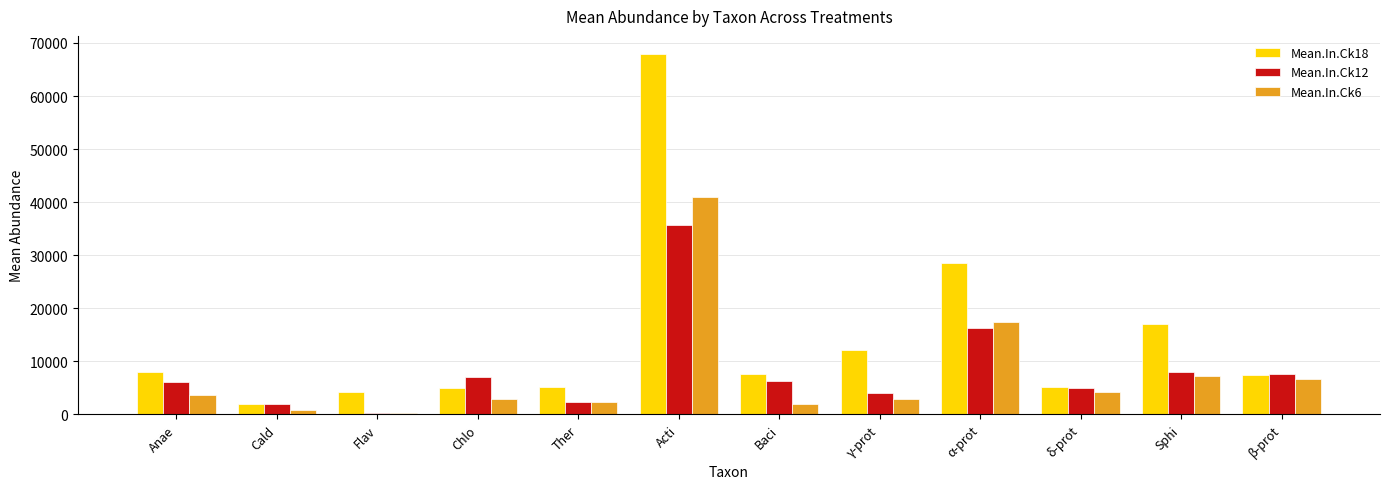

What is the total value across all series at α-prot?

62202.6